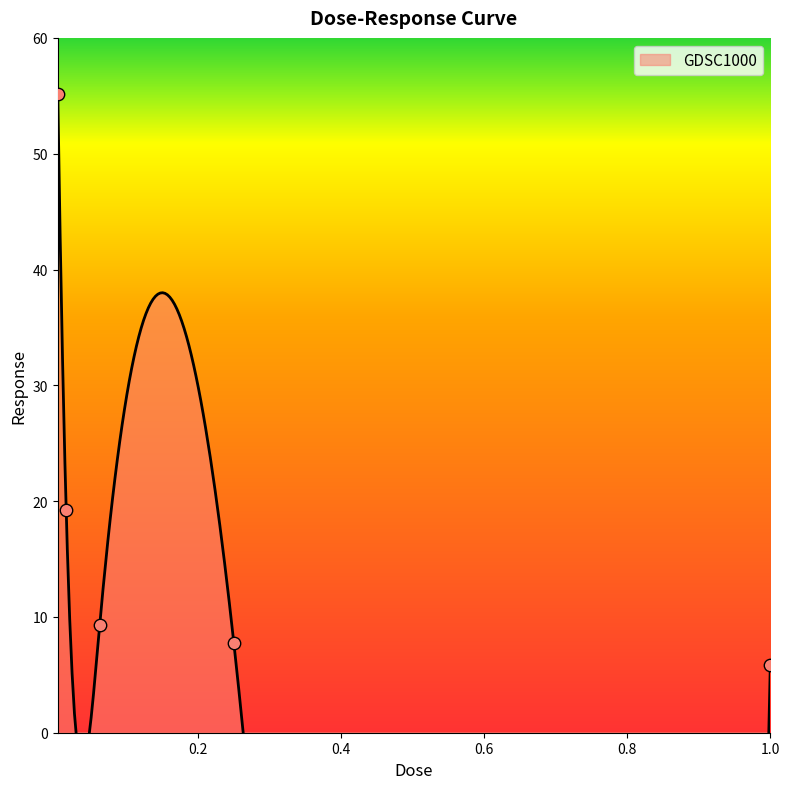

Which has a higher value, 0.0625 or 1.0?

0.0625